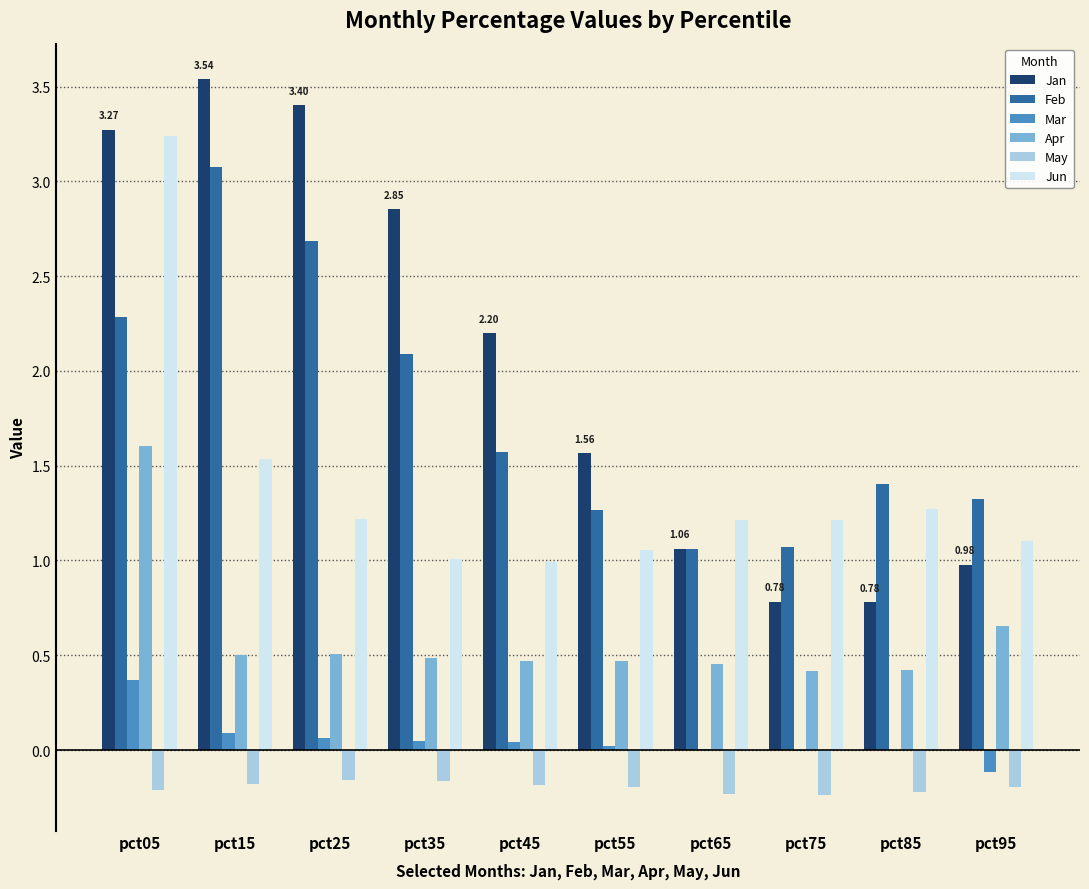

What is the sum of all Jun values?

13.9